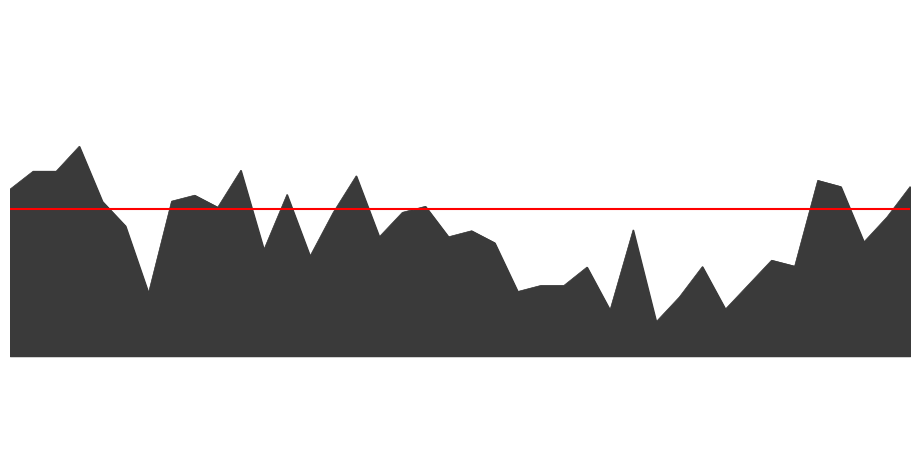

What is the label of the 19th point from the left?

00:46